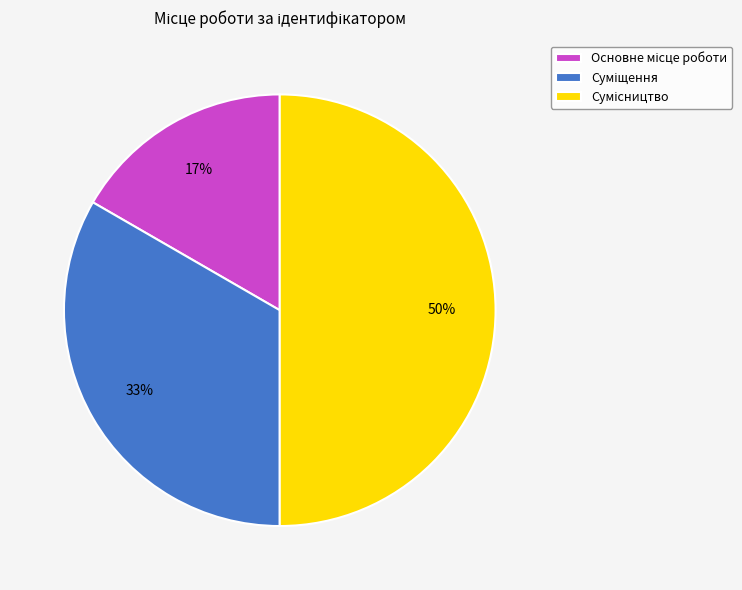

To the nearest percent, what is the difference between the largest and smallest slice percentages?

33%